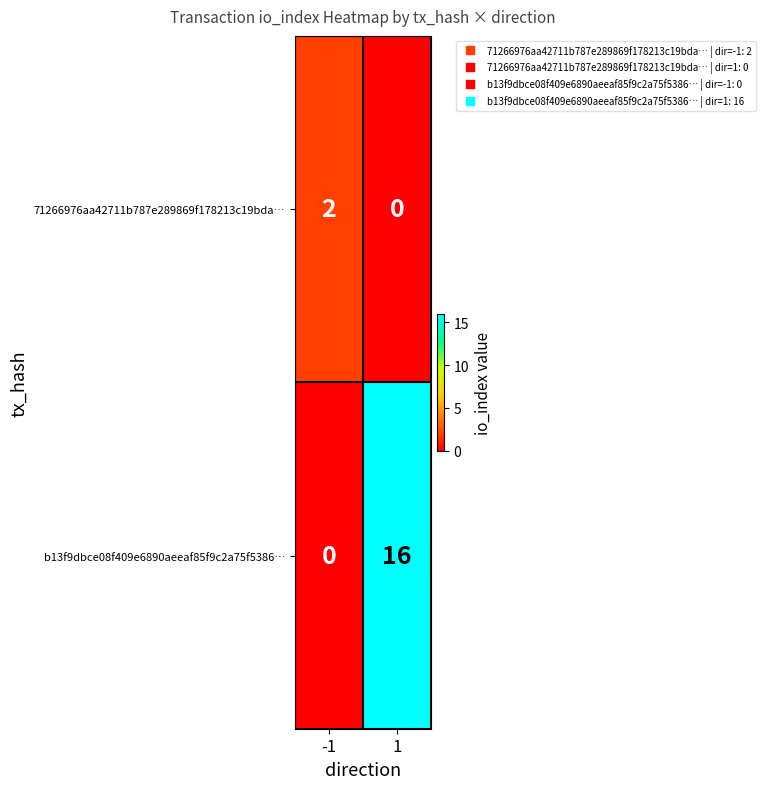

List the series in order of their overall mean, lowest first.

71266976aa42711b787e289869f178213c19bda…, b13f9dbce08f409e6890aeeaf85f9c2a75f5386…